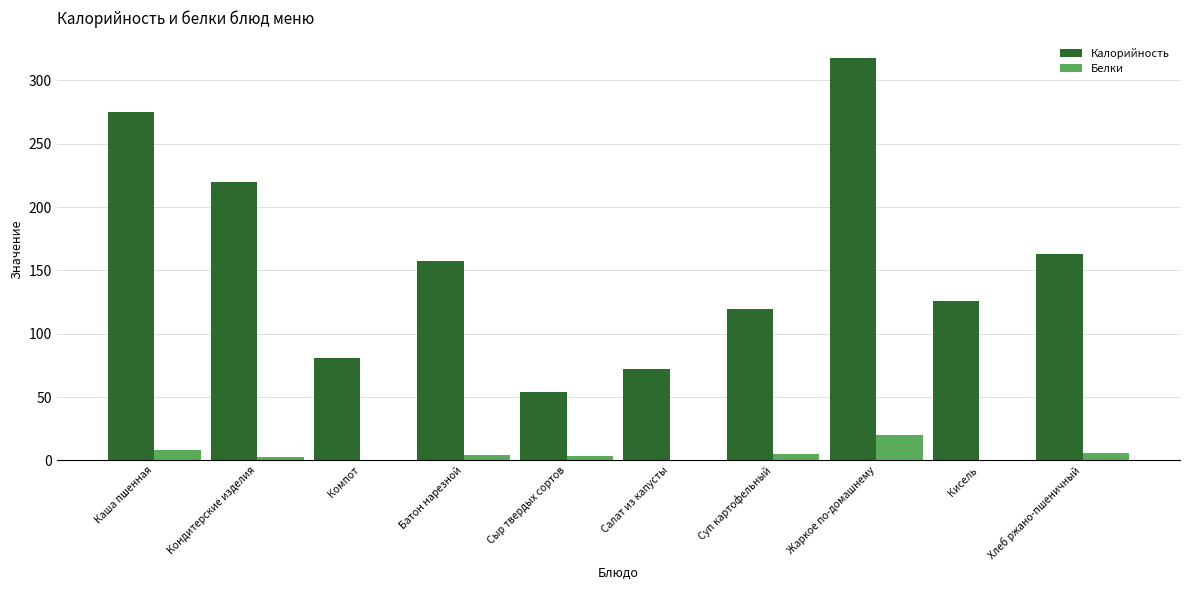

Count the number of categories in the chart.

10